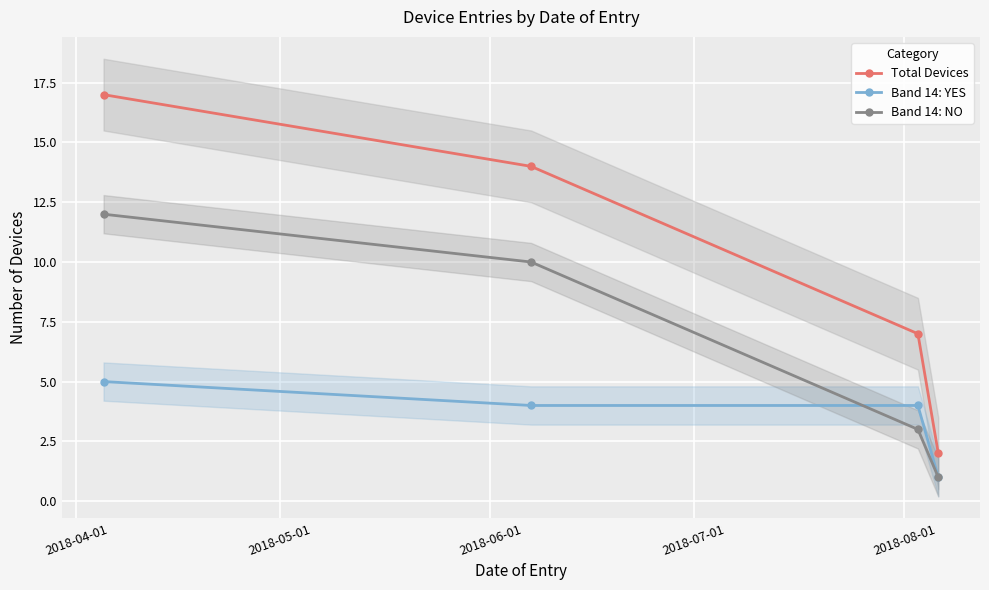

Which series has the largest total across all categories?

Total Devices